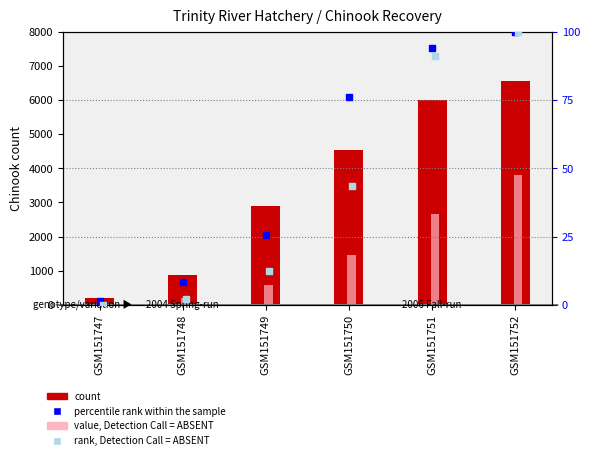

Which series has the largest total across all categories?

count